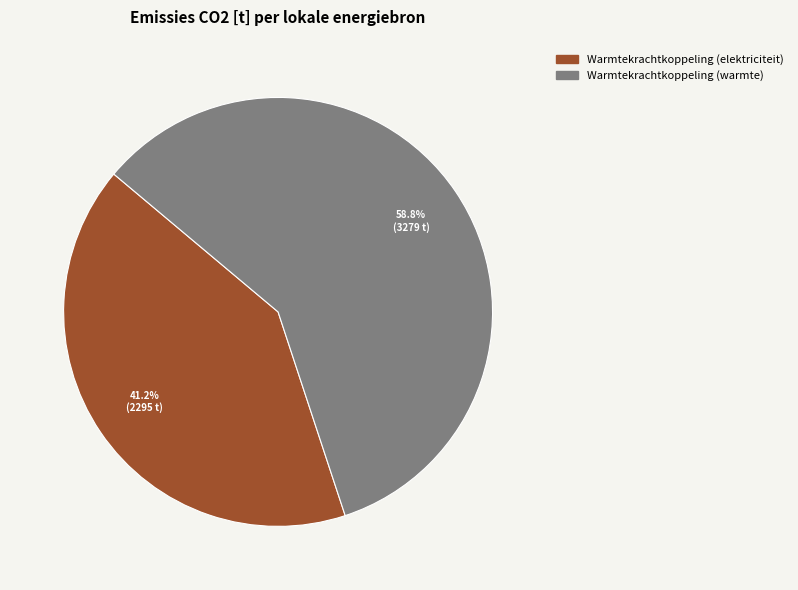

Does any single category account for the majority?

Yes